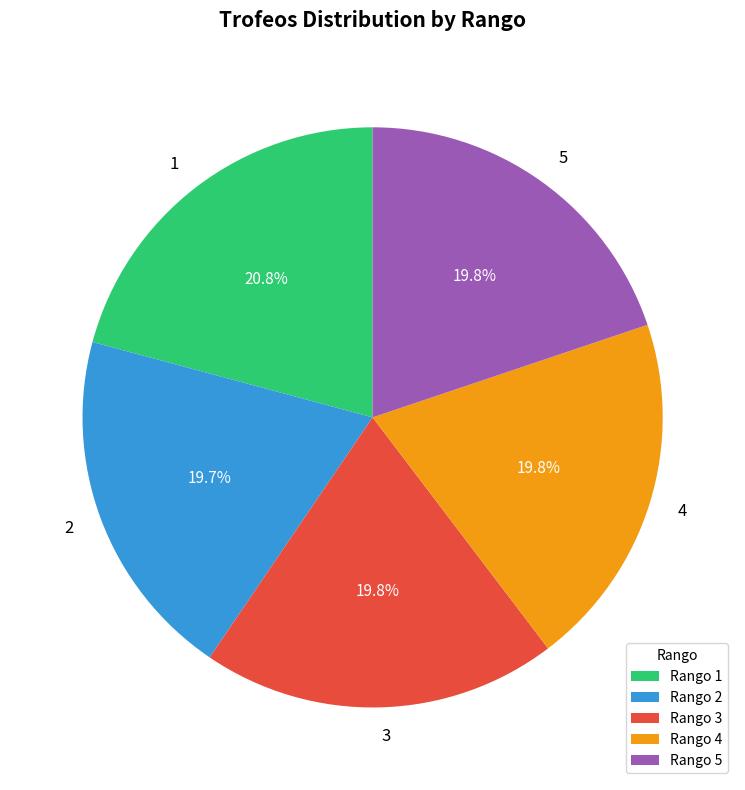

How many slices are in this pie chart?

5